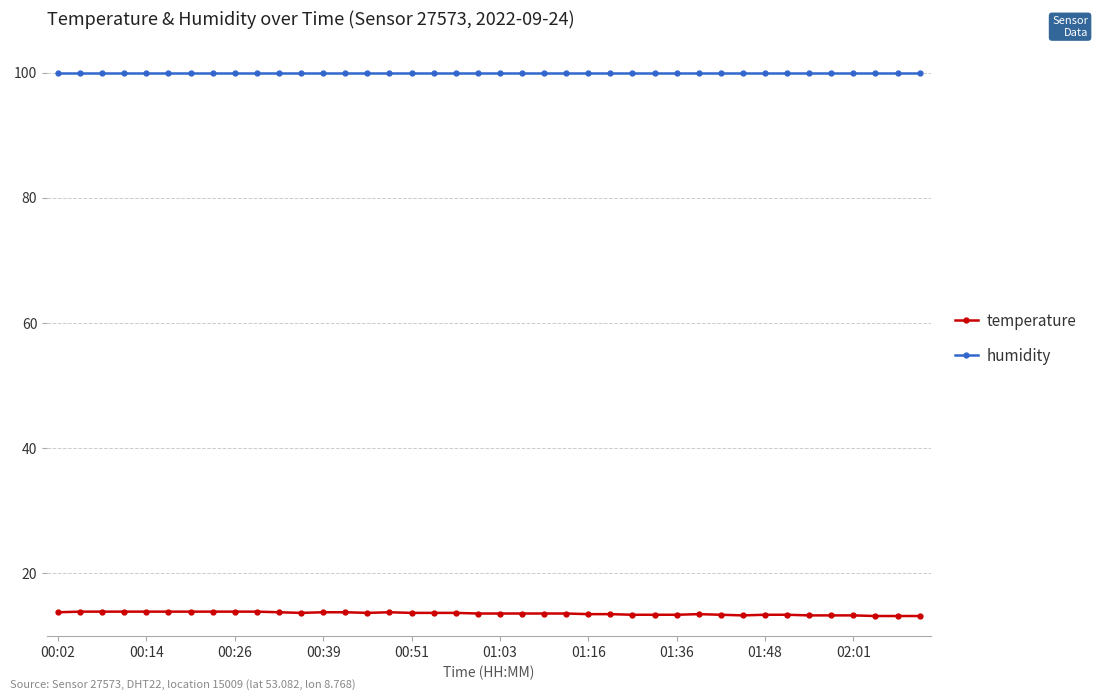

How many lines are shown in the chart?

2